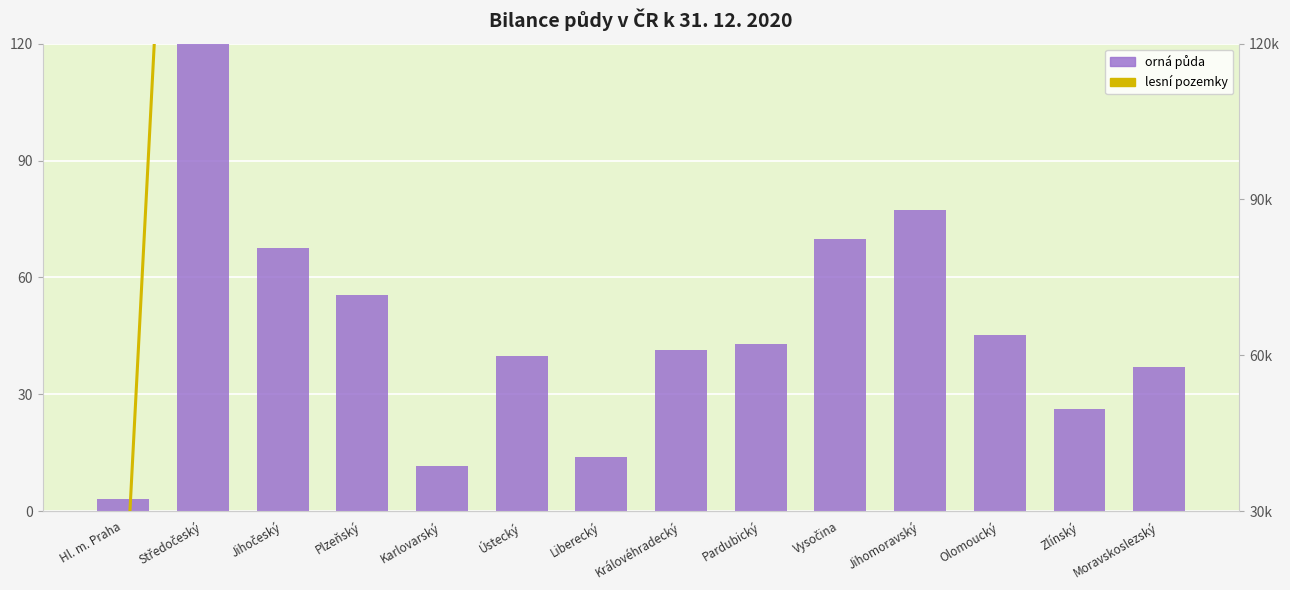

What is the sum of the lesní pozemky (ha) values at Karlovarský and Královéhradecký?

293481.9